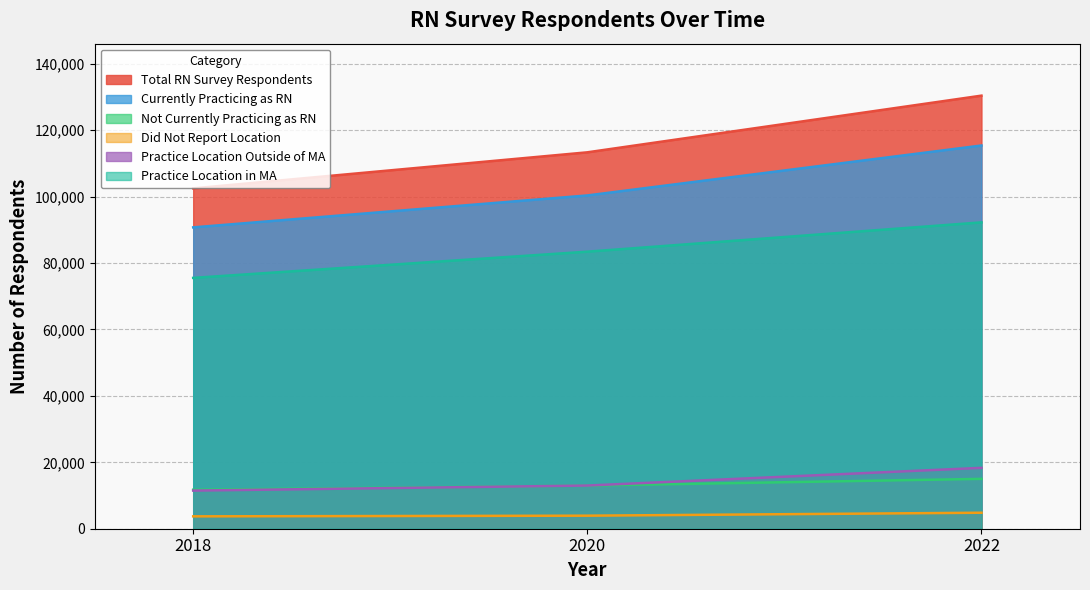

The value of Practice Location Outside of MA at 2020 is 13005. True or false?

True